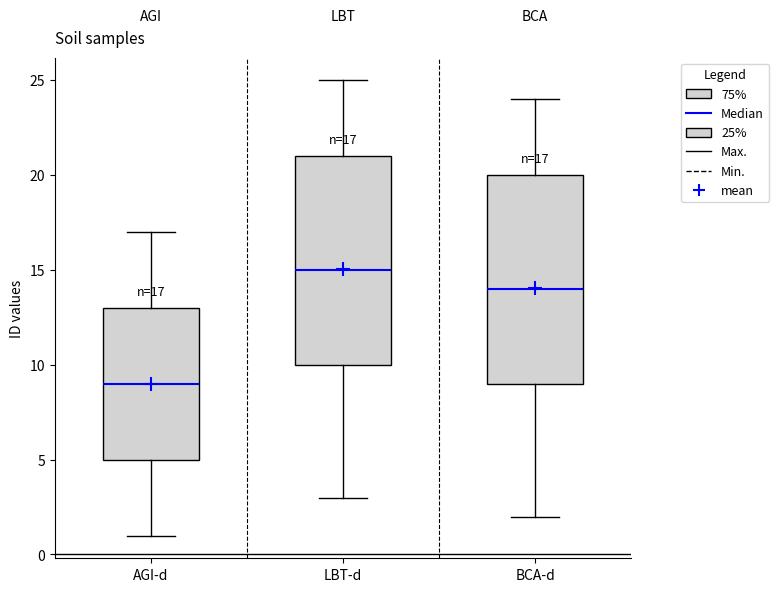

Which box has the lowest median line?

AGI-d